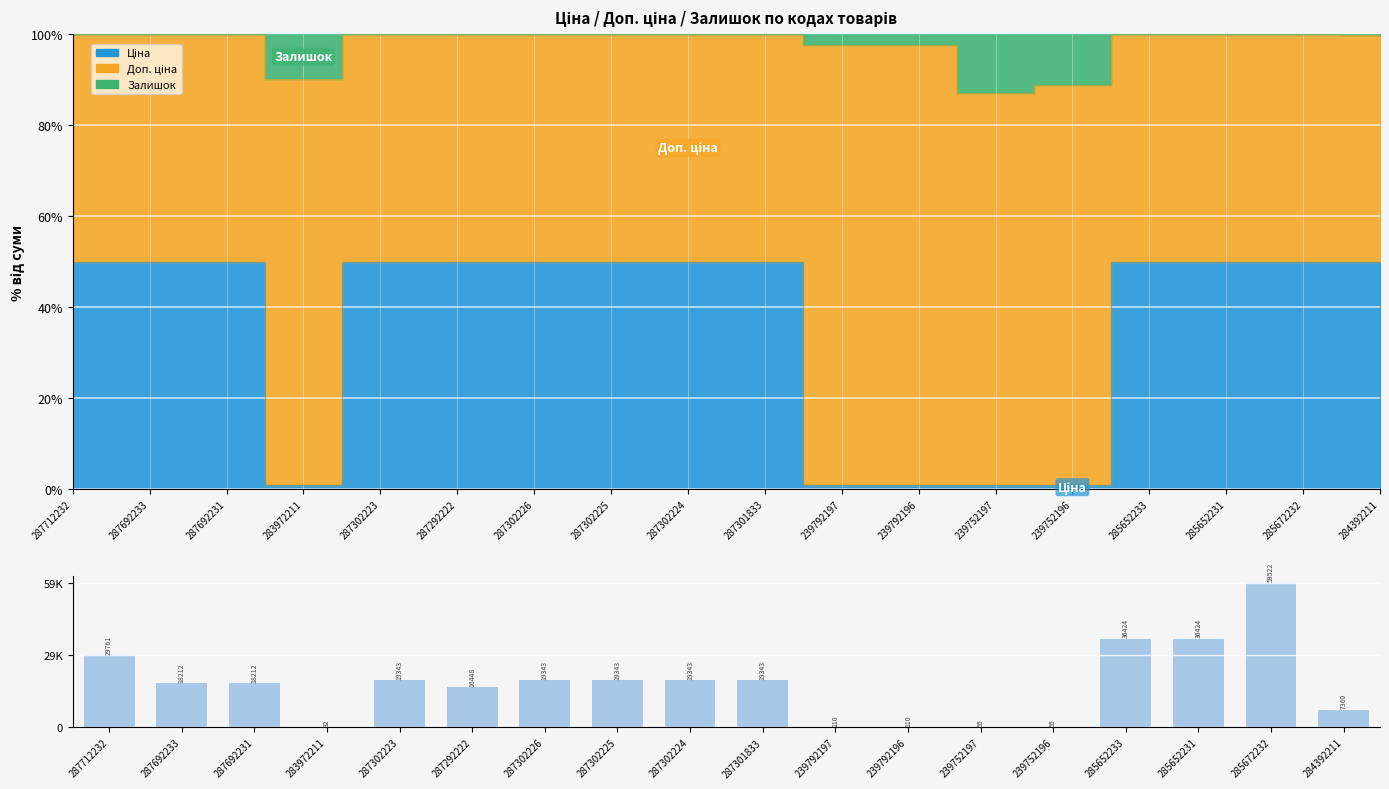

What is the greatest value displayed?

59523.0